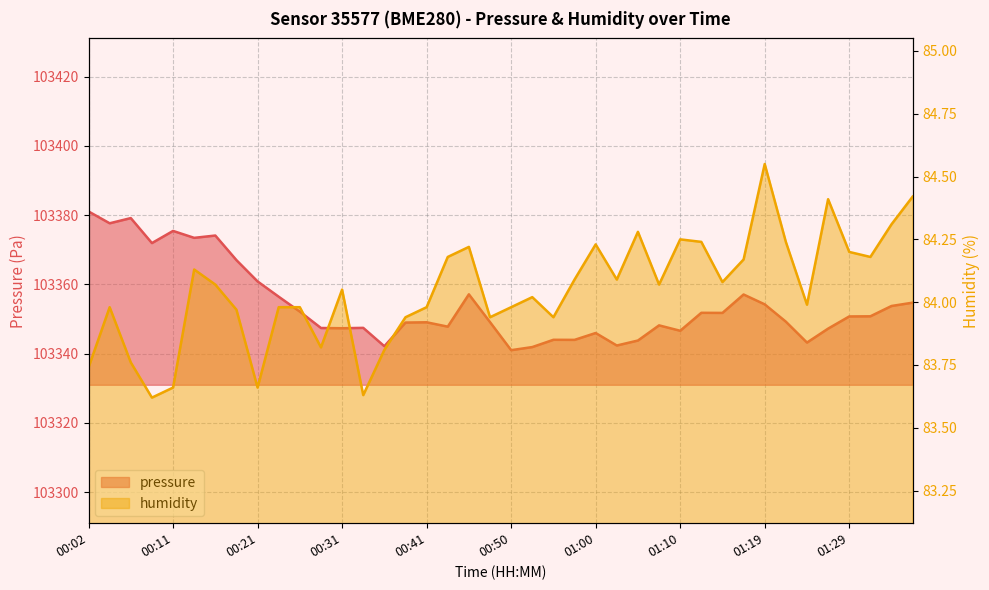

The value of pressure at 01:00 is 149625.1. True or false?

False